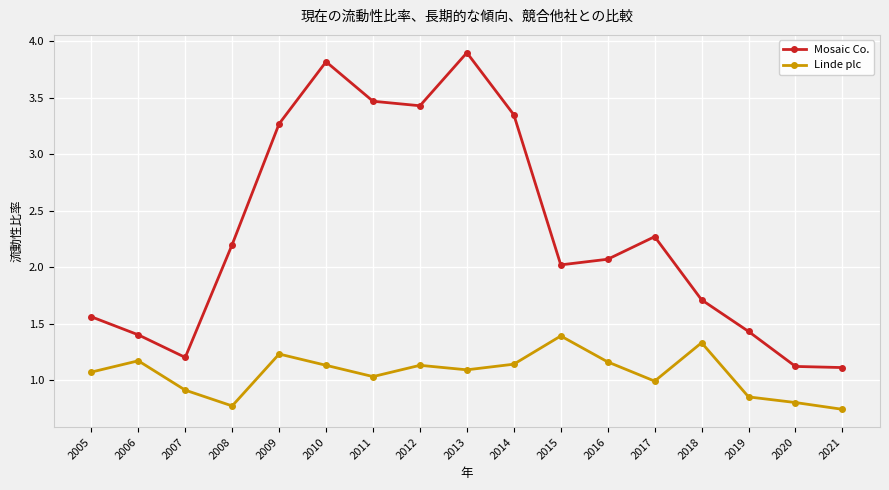

Which series has the largest total across all categories?

Mosaic Co.